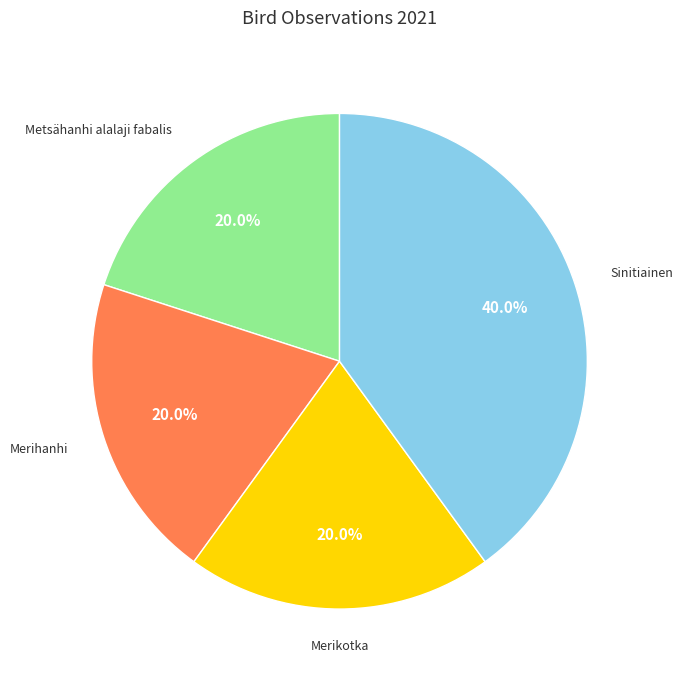

Is there a majority slice in this chart?

No